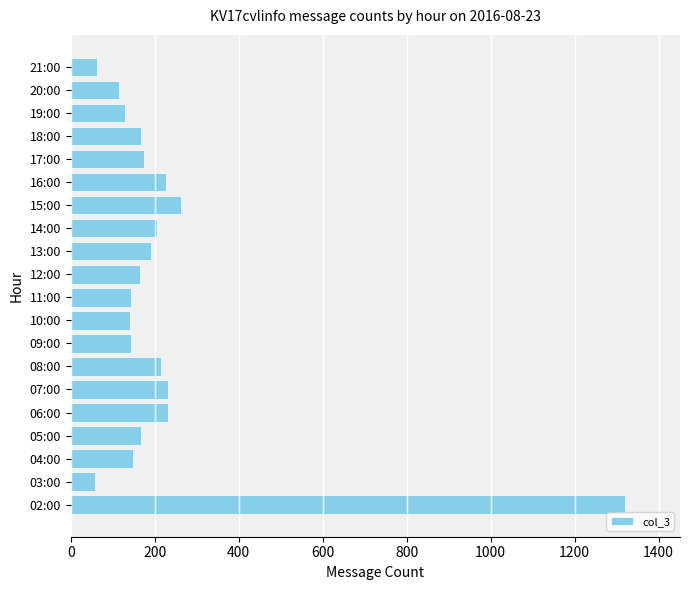

How many bars are there in total?

20